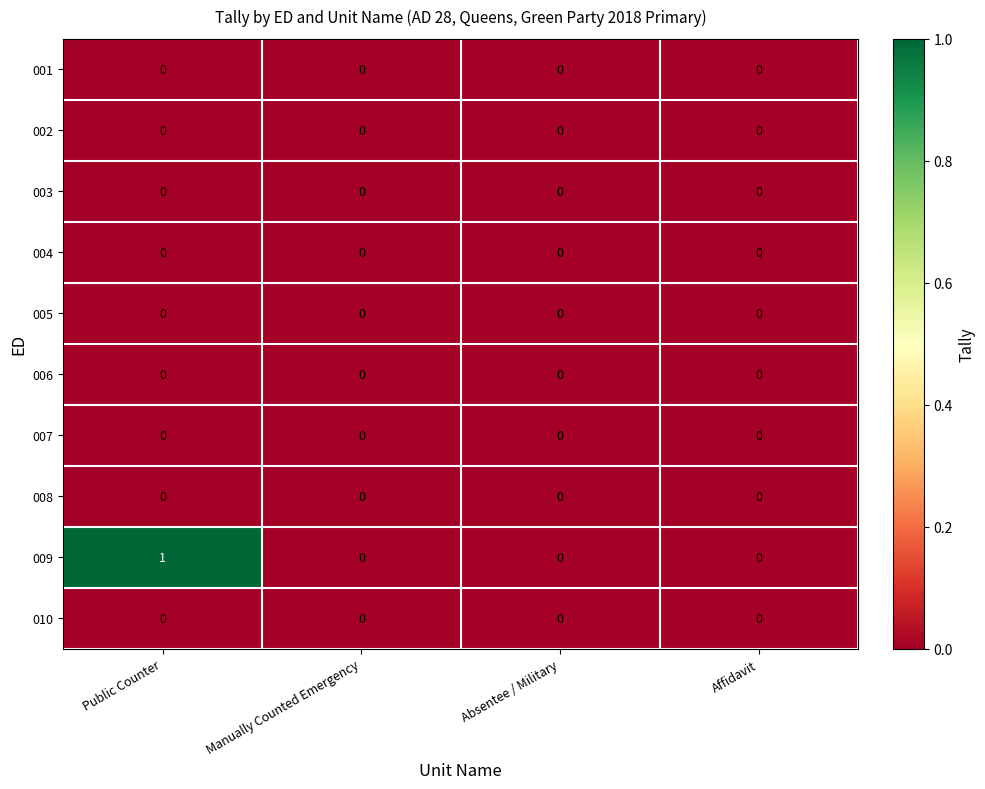

Between Public Counter and Affidavit, which series saw the biggest shift?

009